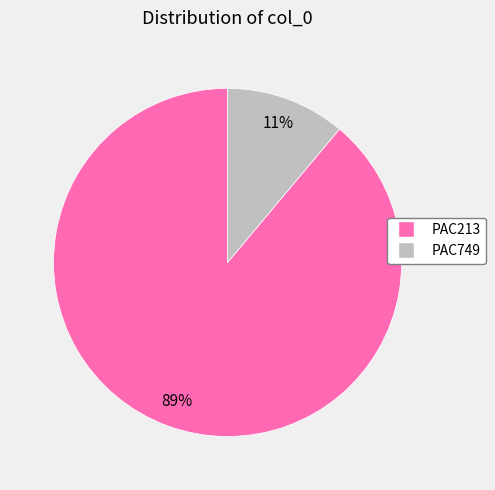

The PAC213 slice represents 79% of the pie. True or false?

False